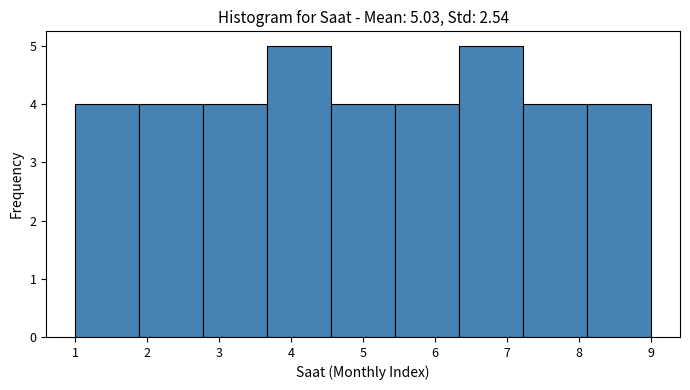

Reading left to right, transcribe this chart: for each bar, give the range it covers on the x-axis and its height. Neither the bar edges nor the heights are printed on the chart, so give them approximately, as read against the axes.

1.0 to 1.9: 4
1.9 to 2.8: 4
2.8 to 3.7: 4
3.7 to 4.6: 5
4.6 to 5.4: 4
5.4 to 6.3: 4
6.3 to 7.2: 5
7.2 to 8.1: 4
8.1 to 9.0: 4